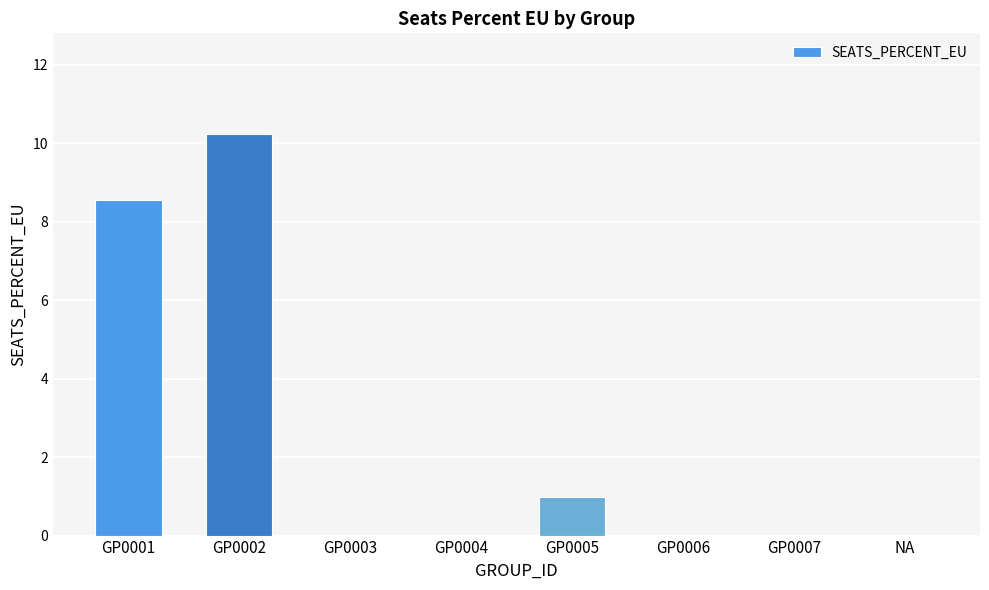

What is the ratio of the value at GP0002 to the value at GP0001?

1.2